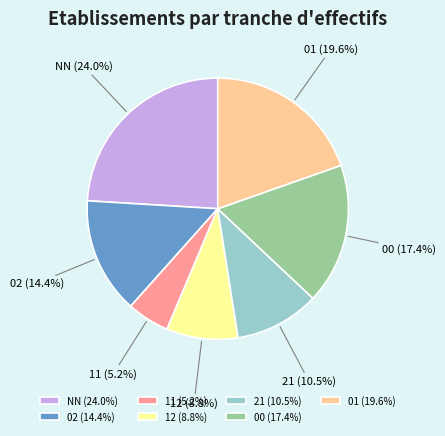

To the nearest percent, what is the average slice percentage?

14%